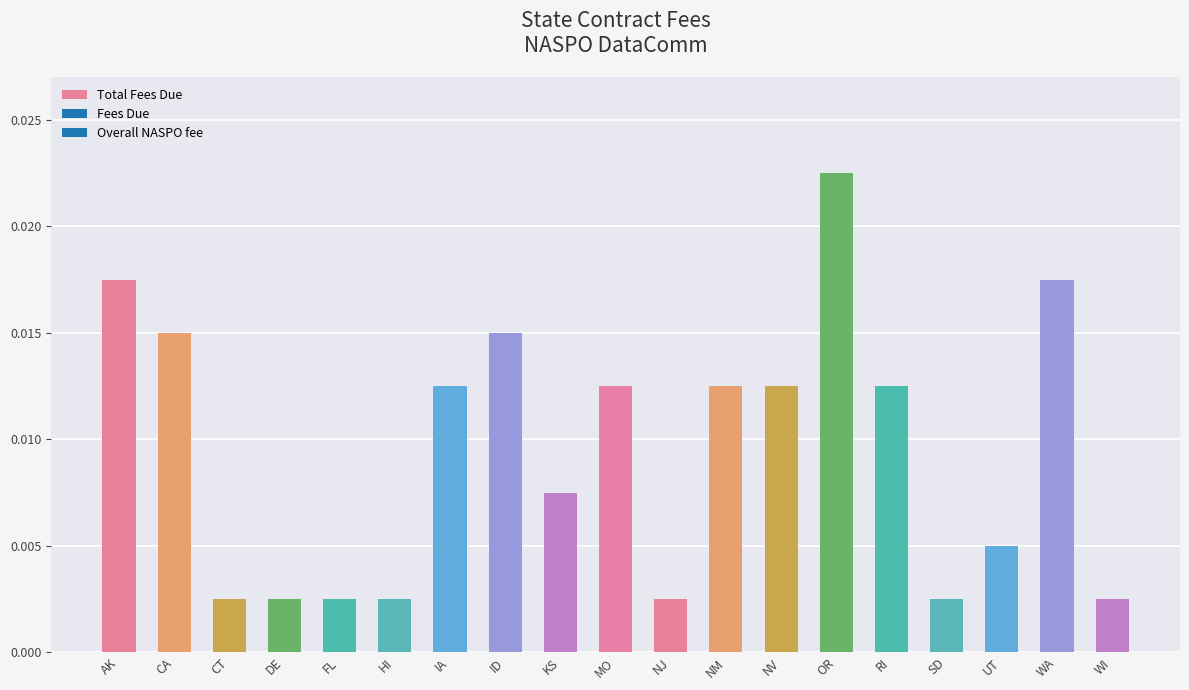

How many values are between 0 and 1?

19